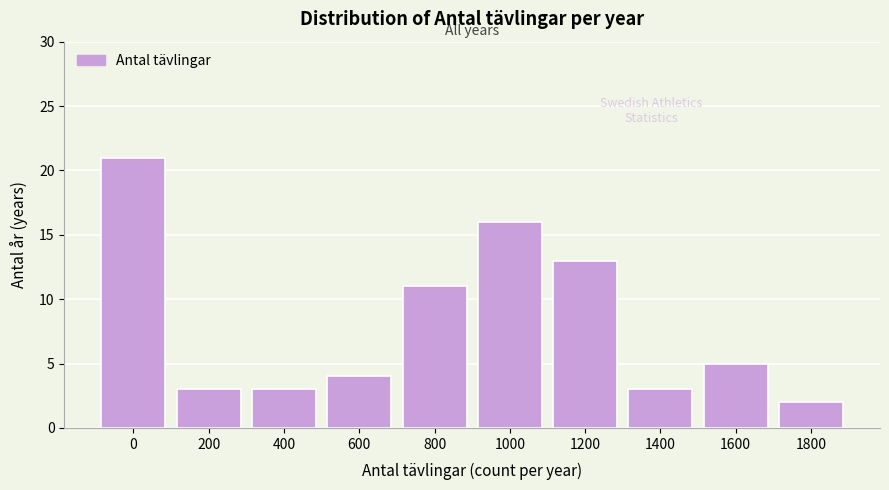

Reading left to right, what are all the values shown in this chart?

21	3	3	4	11	16	13	3	5	2